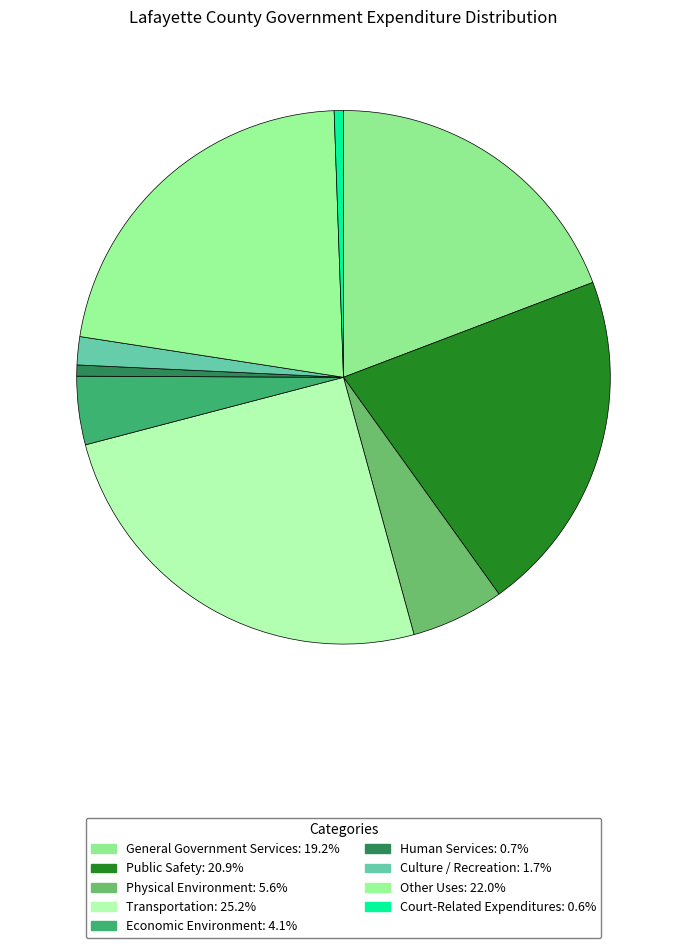

What is the largest slice in the pie chart?

Transportation